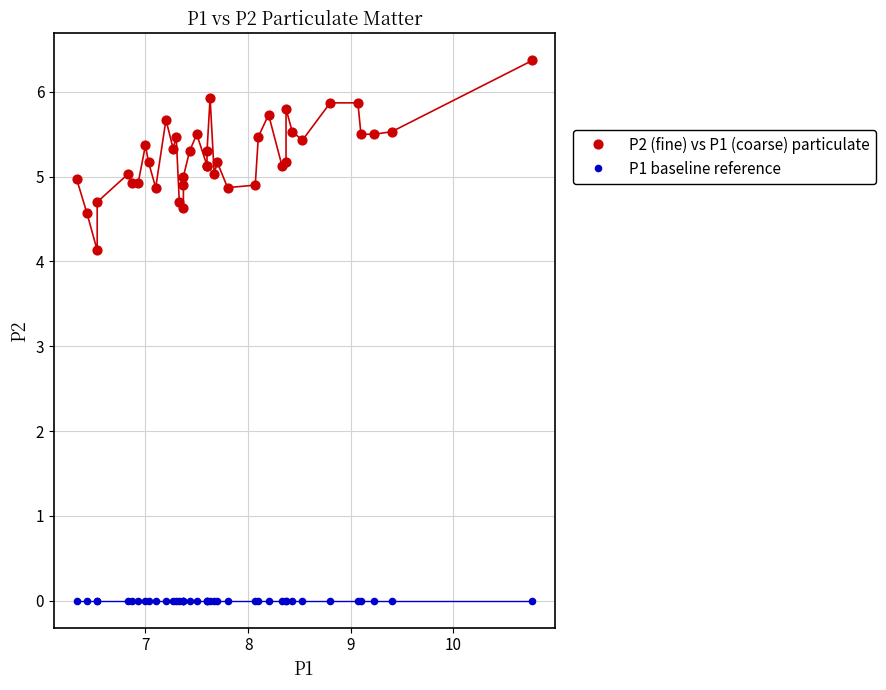

Across all series, what Y value is closest to 3?

4.1